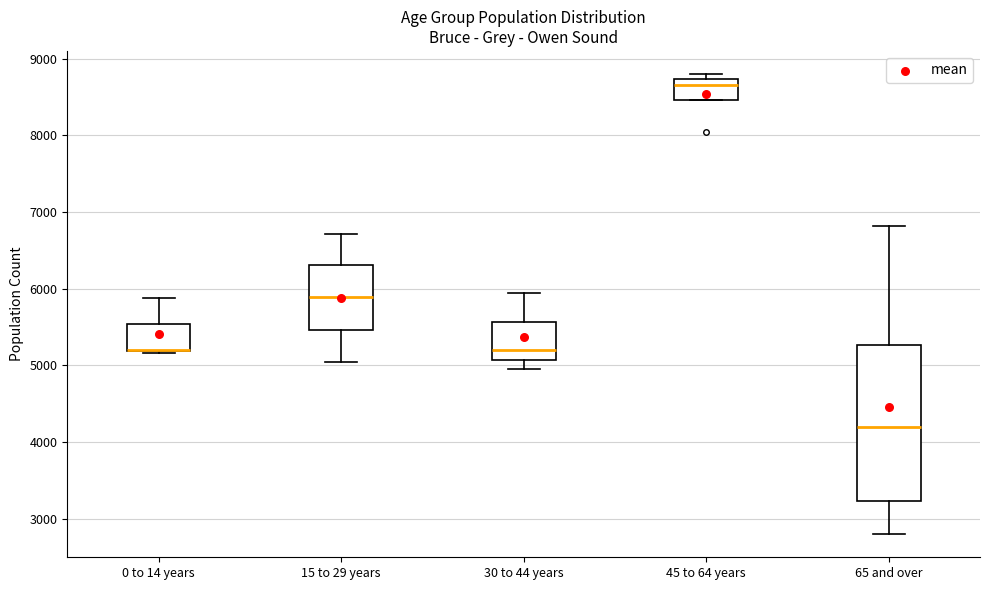

Comparing the boxes themselves (not the whiskers), which one is the tallest?

65 and over